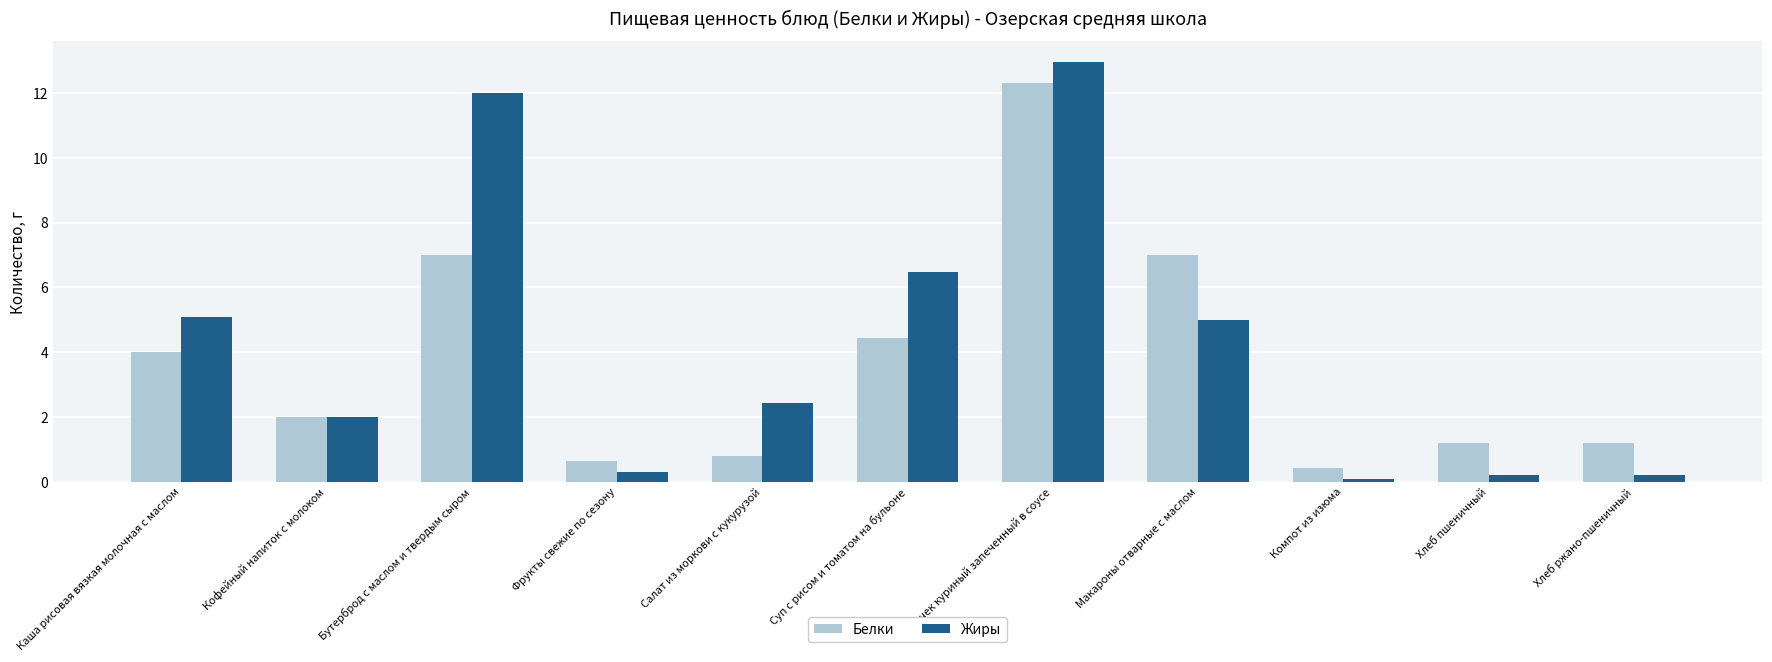

What is the lowest value of the Белки series?

0.4